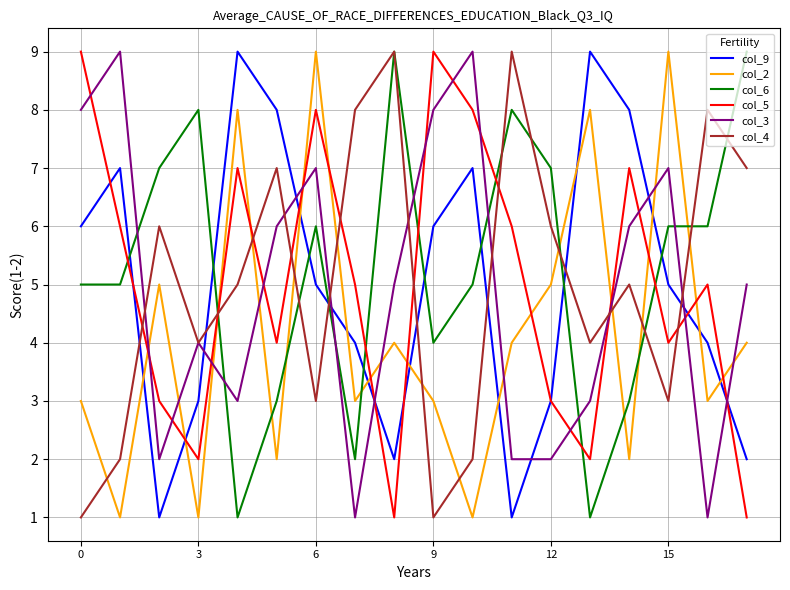

Count the col_3 values in the range 2 to 7.

12